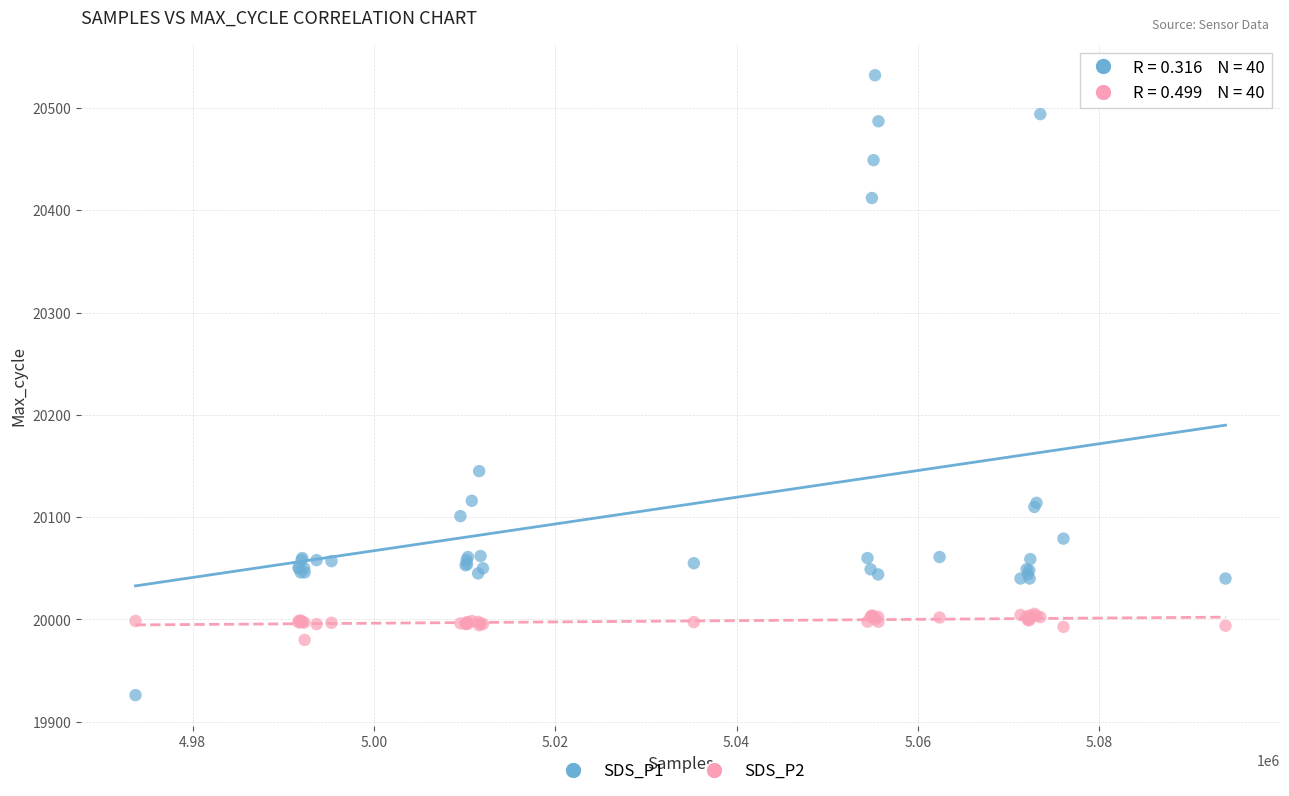

Which series reaches the minimum Y coordinate?

SDS_P1